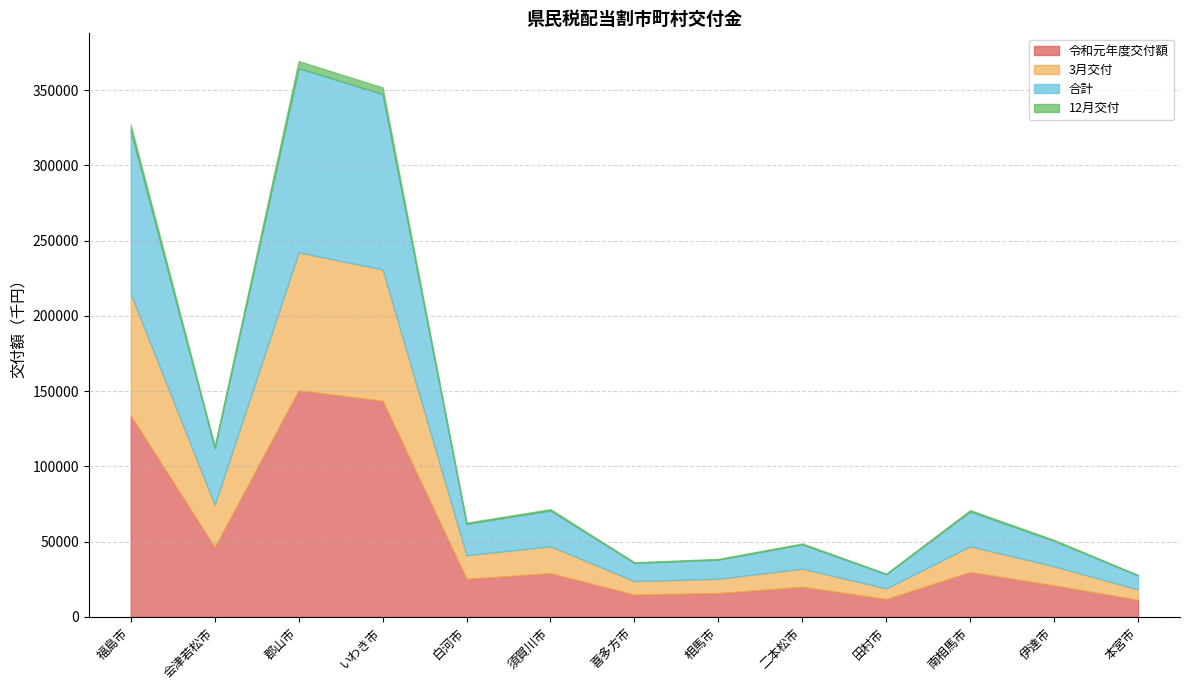

Reading right to left, extract all data points from this chart.

令和元年度交付額: 11318	20881	29800	11834	19965	15827	14759	29031	25273	143533	150466	46232	133666
3月交付: 6941	12688	17145	7063	12081	9503	9032	17859	15680	87280	91727	28184	80947
合計: 9254	16935	23109	9464	16141	12722	12045	23782	20841	116518	122384	37603	108123
12月交付: 353	645	872	359	614	483	459	908	798	4441	4668	1434	4119